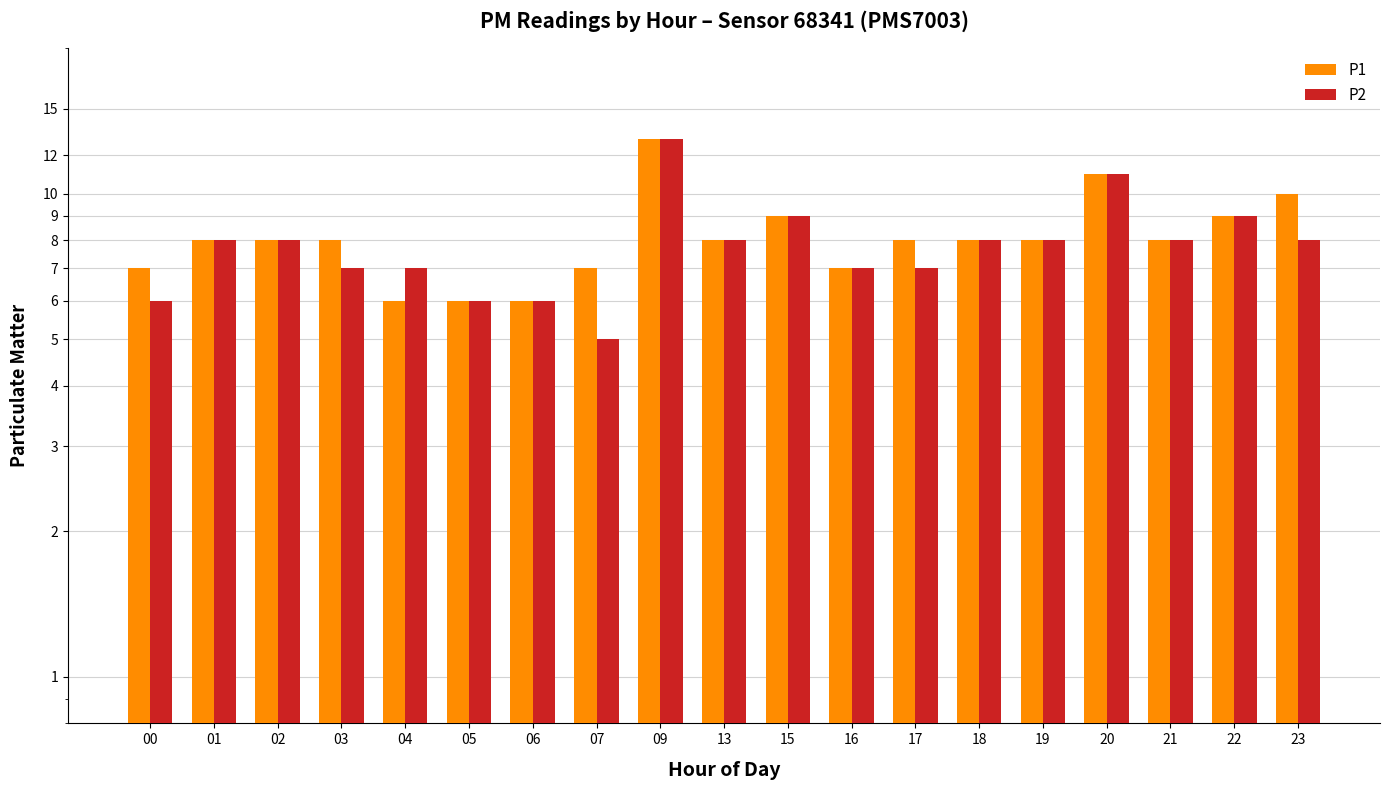

Between 16 and 17, which series saw the biggest shift?

P1